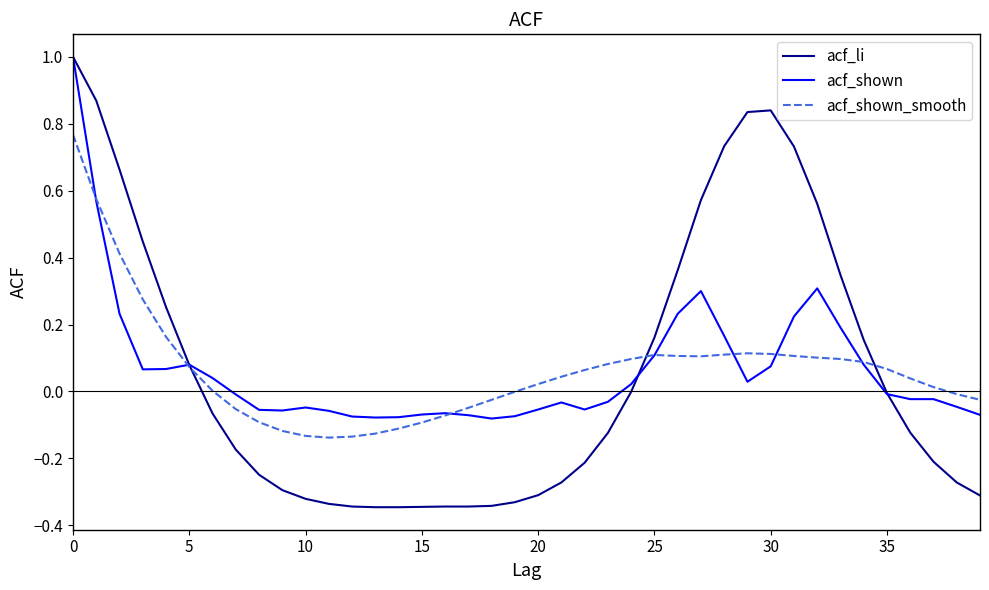

Which series has the widest spread of values?

acf_li